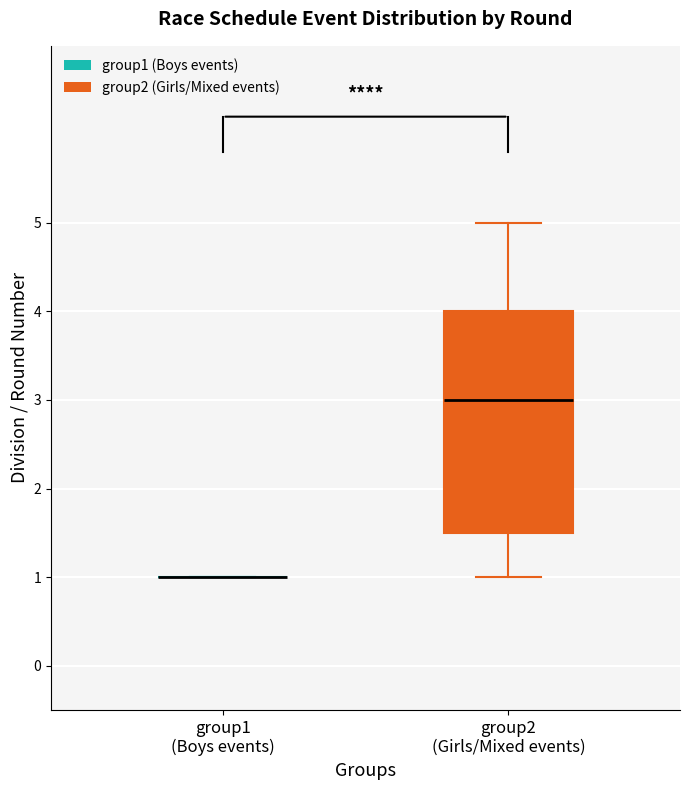

Reading left to right, read every box against the y-axis: the position of its median line, the range the box covers, and the ends of its whiskers. The values are not printed on the chart, so give them approximately, as read against the axis.

group1 (Boys events): box collapsed to a line at 1.0, whiskers 1.0 to 1.0
group2 (Girls/Mixed events): median 3.0, box 1.5 to 4.0, whiskers 1.0 to 5.0